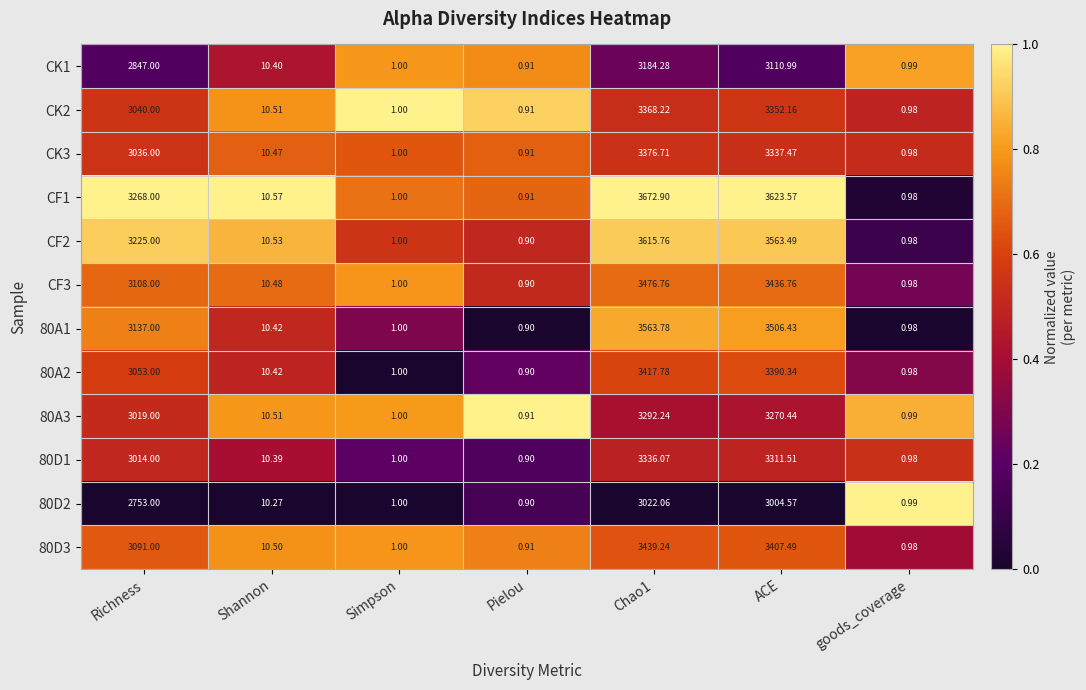

Is the value of 80D3 at Pielou greater than the value of 80A3 at goods_coverage?

No